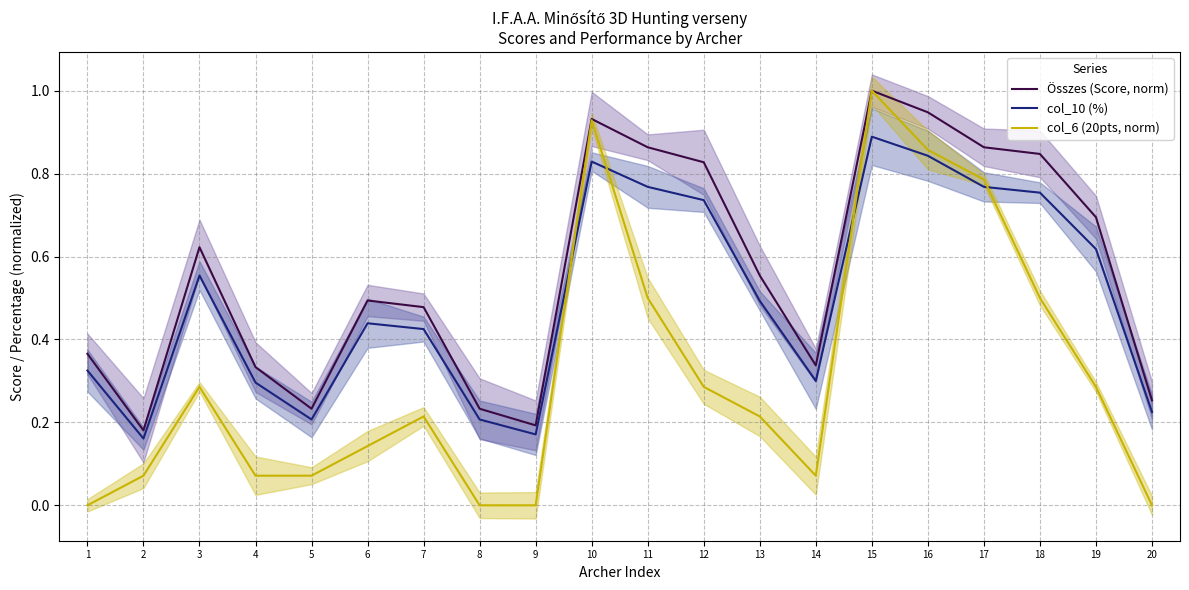

Reading left to right, what are all the values shown in this chart?

Összes (Score, norm): 1=0.4	2=0.2	3=0.6	4=0.3	5=0.2	6=0.5	7=0.5	8=0.2	9=0.2	10=0.9	11=0.9	12=0.8	13=0.6	14=0.3	15=1.0	16=0.9	17=0.9	18=0.8	19=0.7	20=0.3
col_10 (%): 1=0.3	2=0.2	3=0.6	4=0.3	5=0.2	6=0.4	7=0.4	8=0.2	9=0.2	10=0.8	11=0.8	12=0.7	13=0.5	14=0.3	15=0.9	16=0.8	17=0.8	18=0.8	19=0.6	20=0.2
col_6 (20pts, norm): 1=0.0	2=0.1	3=0.3	4=0.1	5=0.1	6=0.1	7=0.2	8=0.0	9=0.0	10=0.9	11=0.5	12=0.3	13=0.2	14=0.1	15=1.0	16=0.9	17=0.8	18=0.5	19=0.3	20=0.0